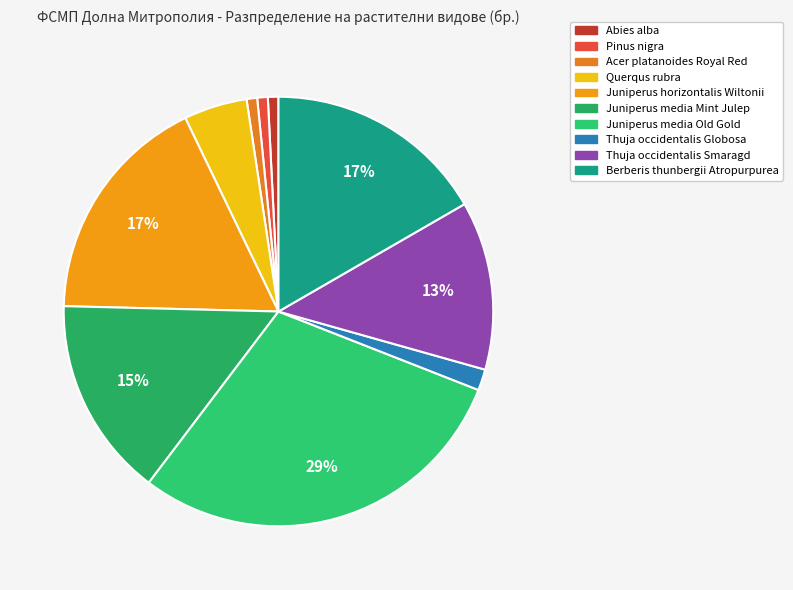

Rank the categories by value from highest to lowest.

Juniperus media Old Gold, Juniperus horizontalis Wiltonii, Berberis thunbergii Atropurpurea, Juniperus media Mint Julep, Thuja occidentalis Smaragd, Querqus rubra, Thuja occidentalis Globosa, Abies alba, Pinus nigra, Acer platanoides Royal Red